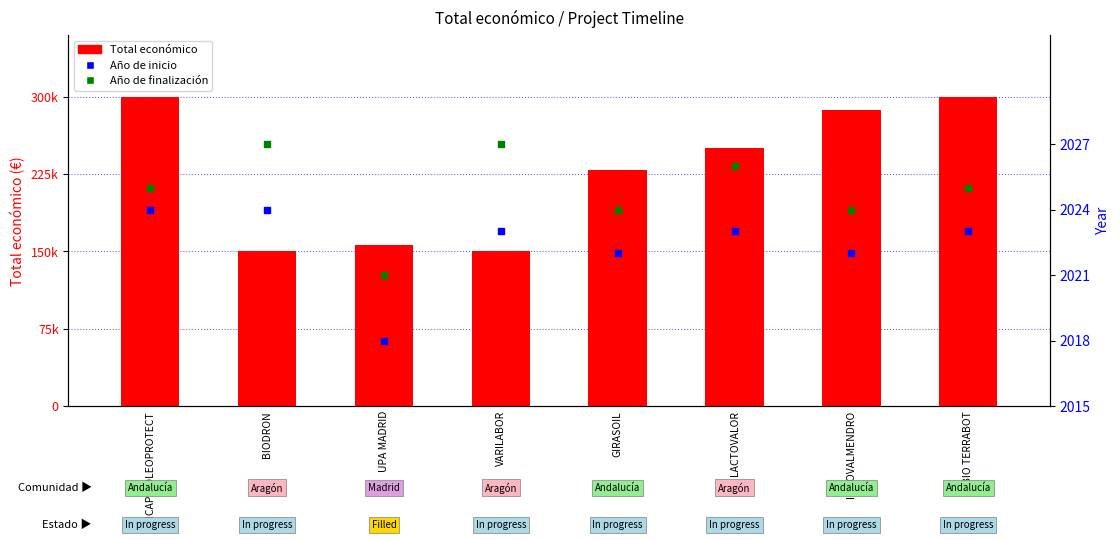

What is the total value across all series at BIODRON?

154051